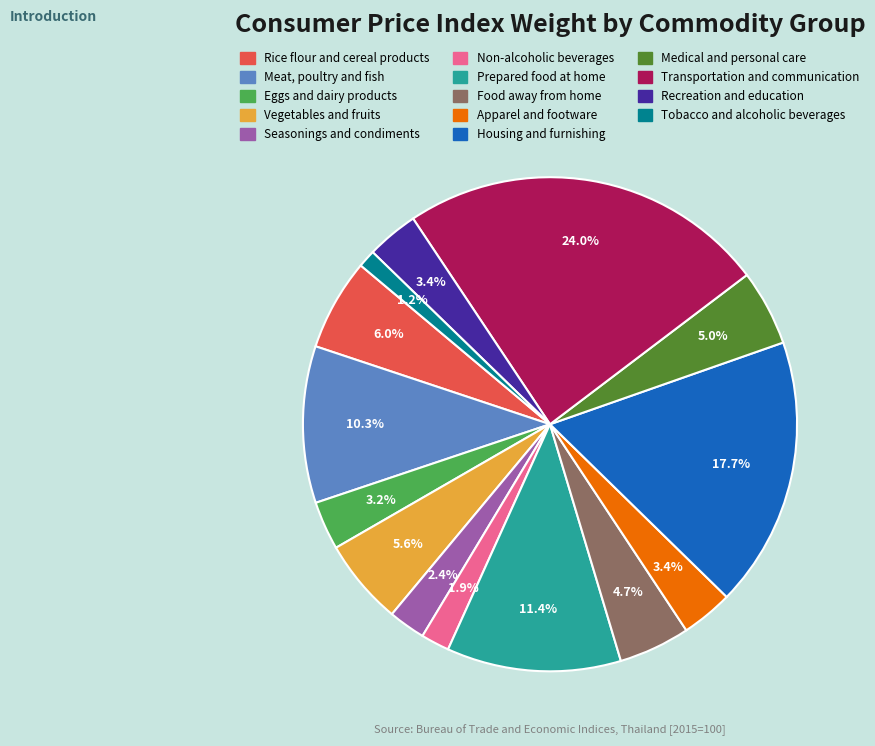

Which has a higher value, Seasonings and condiments or Food away from home?

Food away from home